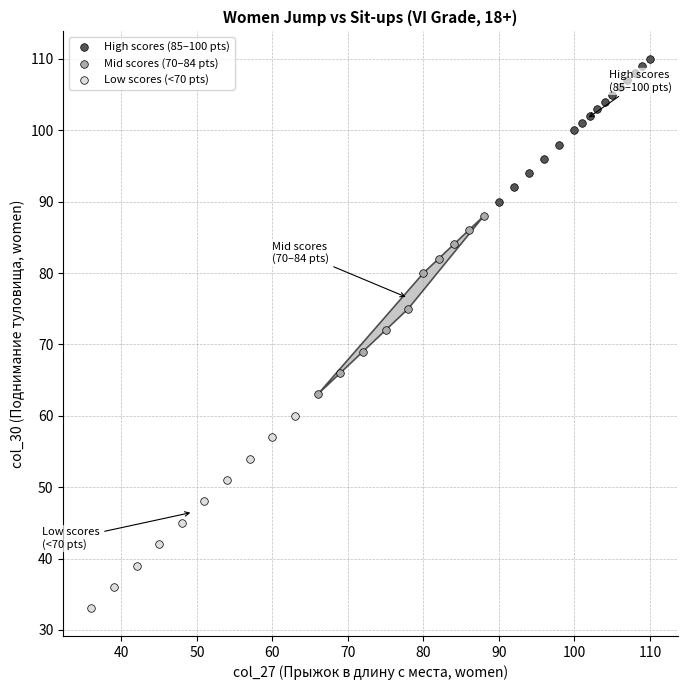

Which series contains the highest Y value?

High scores (85–100 pts)